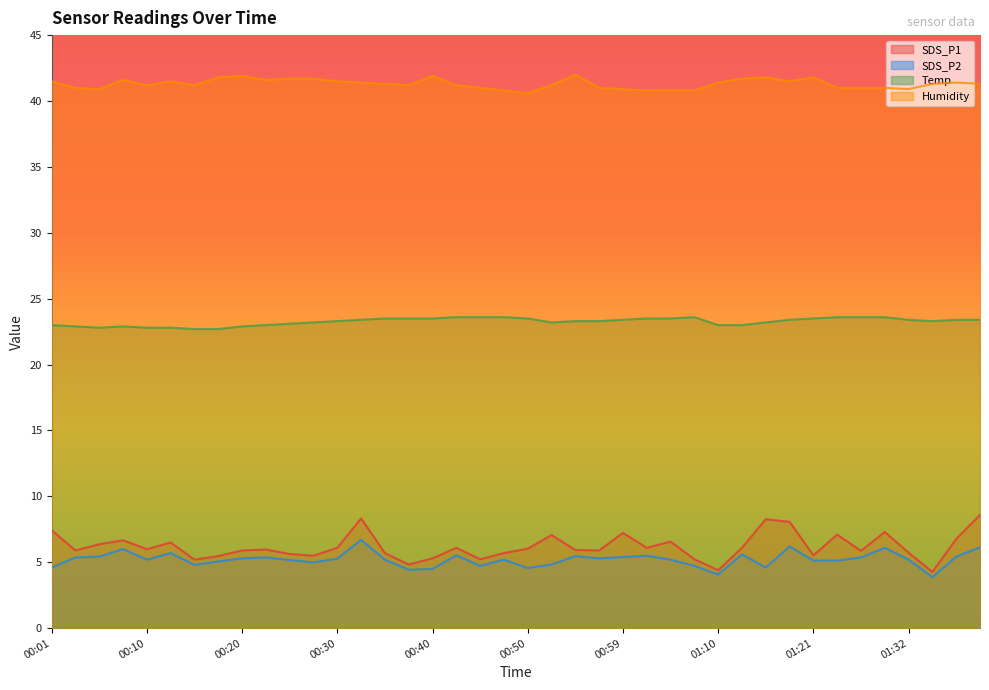

What is the value of the Temp point at the 17th from the left?

23.5